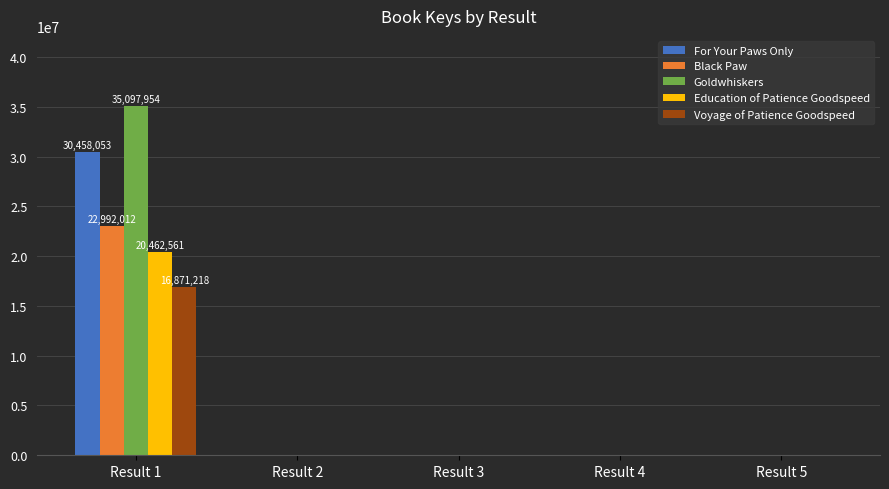

What is the sum of all Voyage of Patience Goodspeed values?

16871218